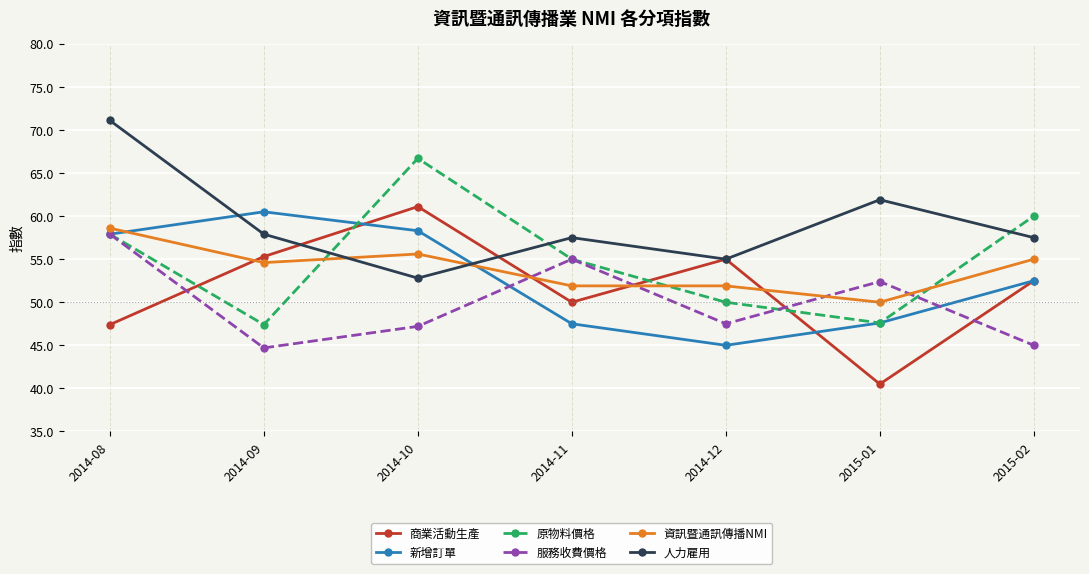

What is the sum of the 商業活動生產 values at 2014-11 and 2014-10?

111.1